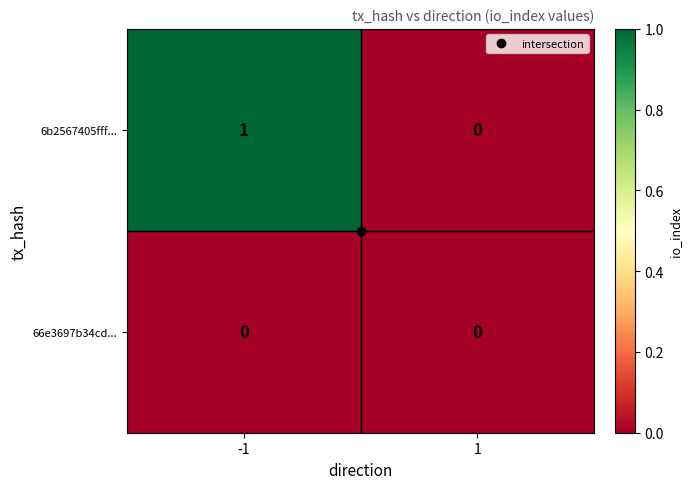

Which series changed the most between -1 and 1?

6b2567405fff...